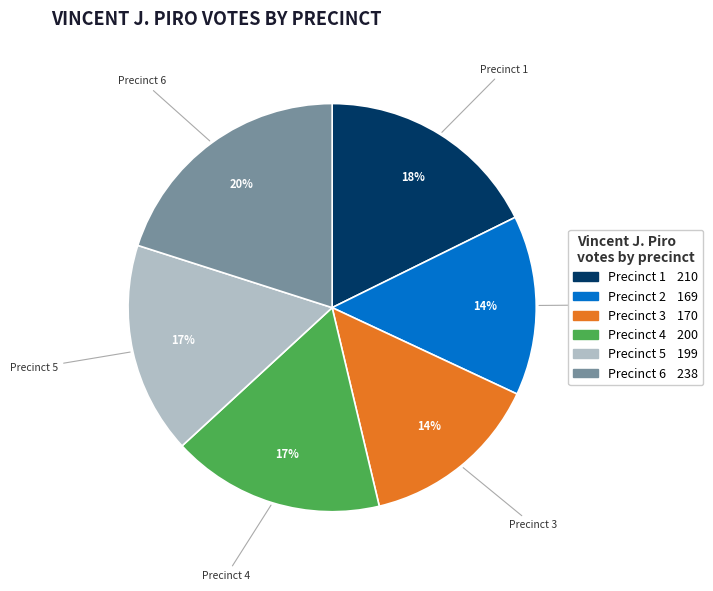

To the nearest percent, what portion does Precinct 5 represent?

17%